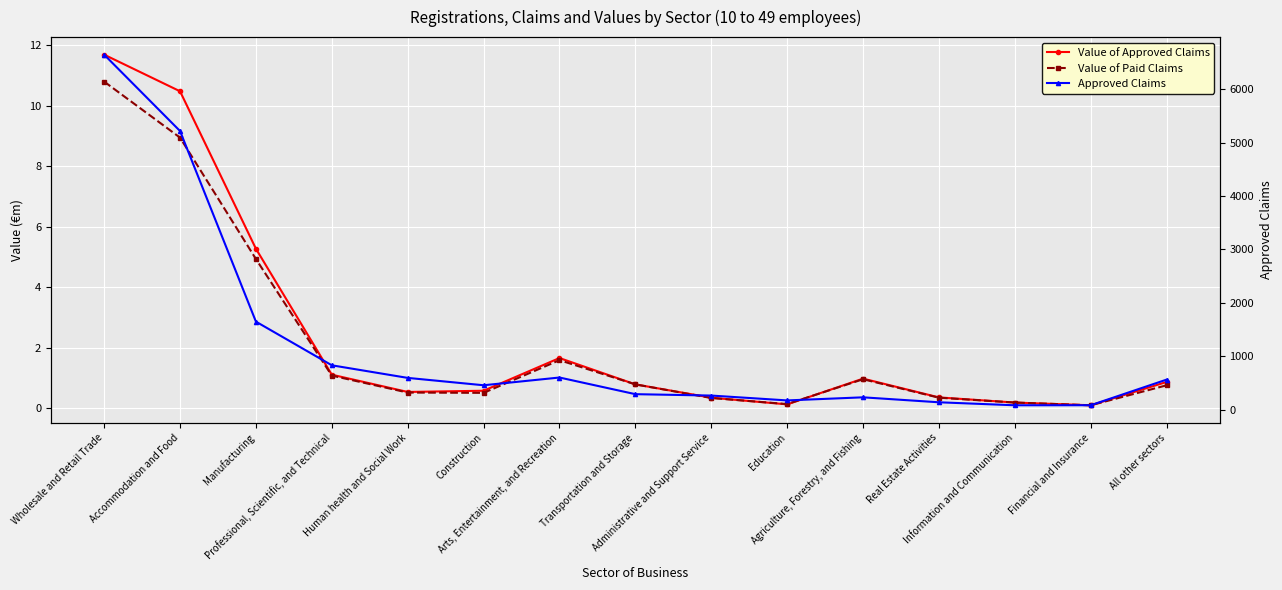

Which category has the lowest value across all series?

Financial and Insurance